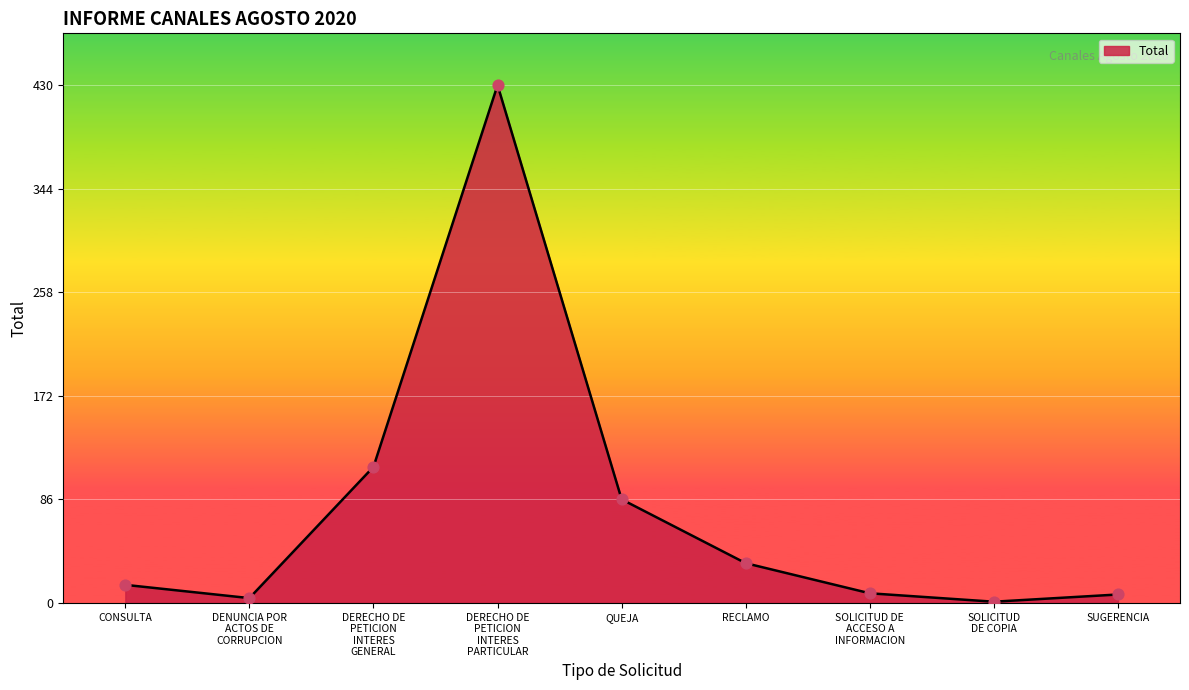

Which has a higher value, DENUNCIA POR
ACTOS DE
CORRUPCION or CONSULTA?

CONSULTA